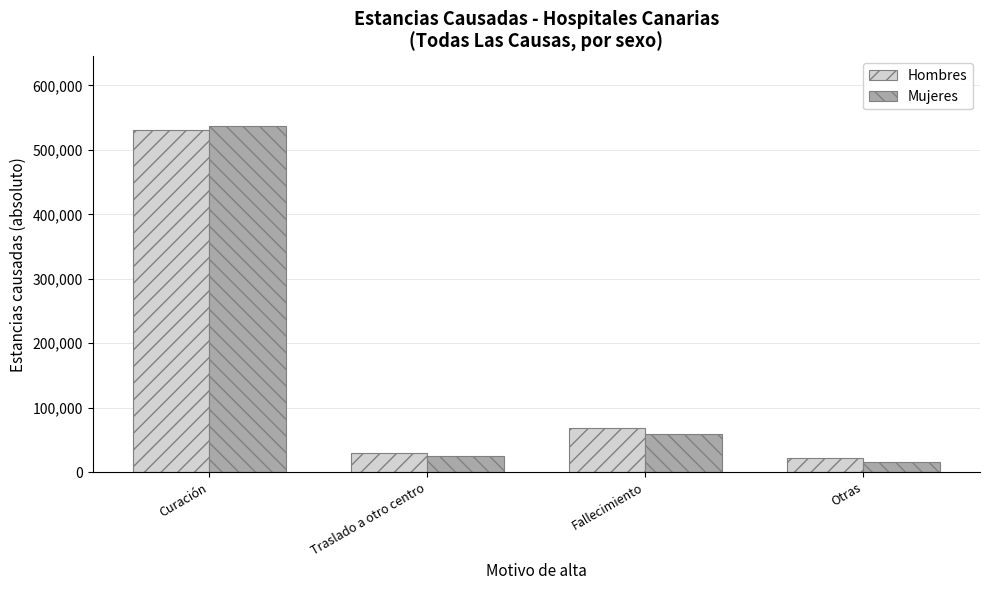

At which label does Mujeres reach its peak?

Curación